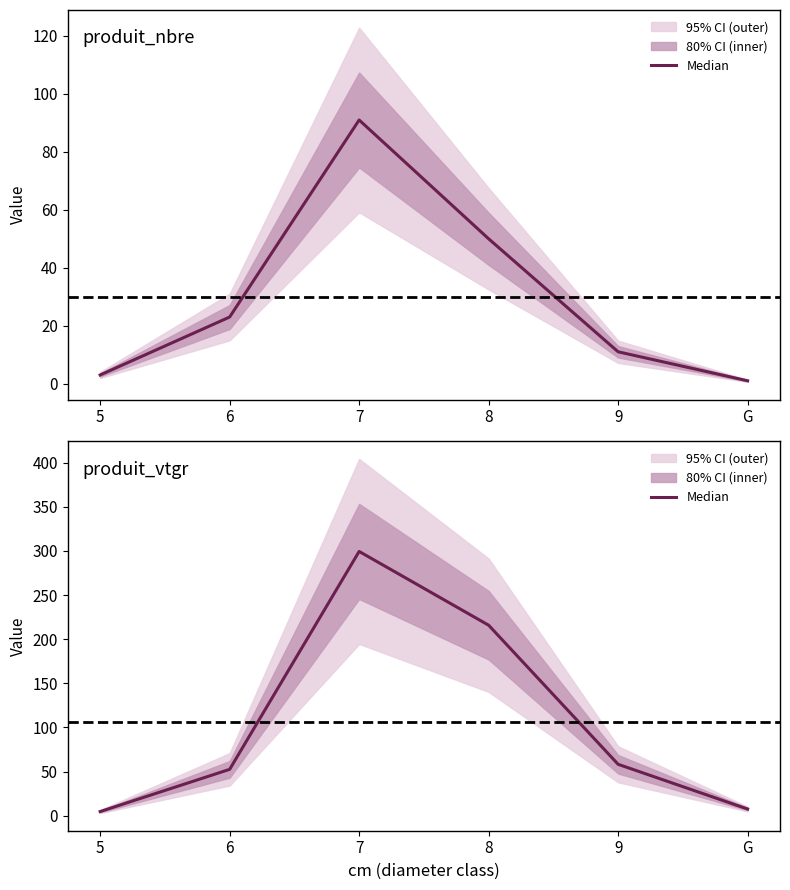

Reading left to right, list all the values displayed in this chart.

5=4.8	6=52.5	7=299.4	8=215.8	9=58.3	G=7.6